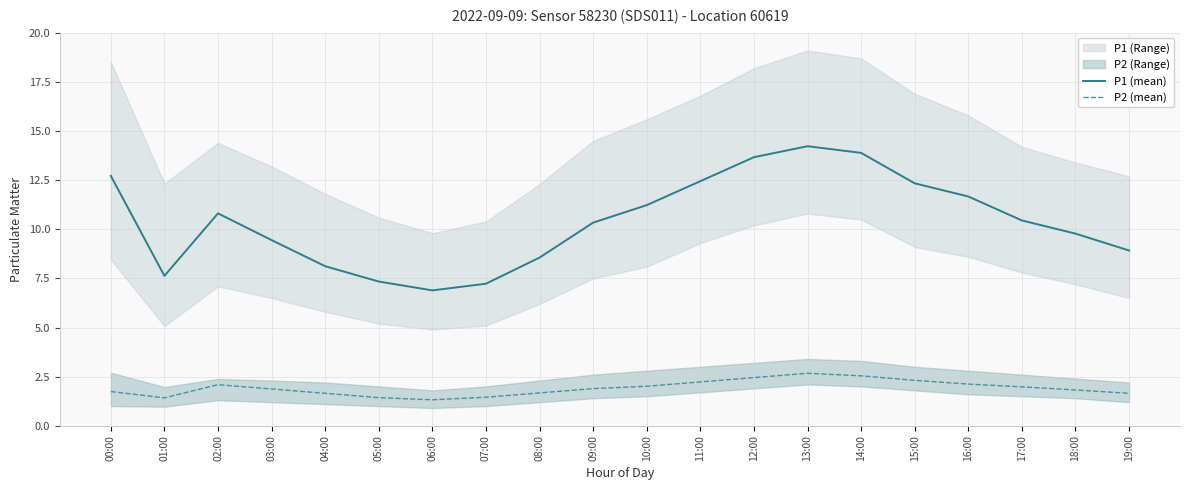

What is the smallest value displayed?

1.3